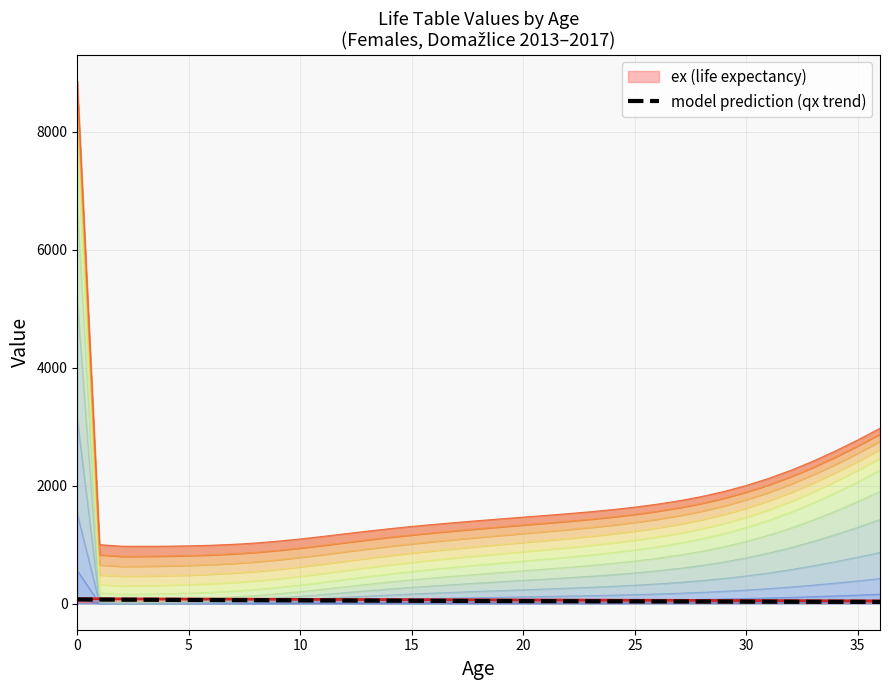

What is the average value?

46.2